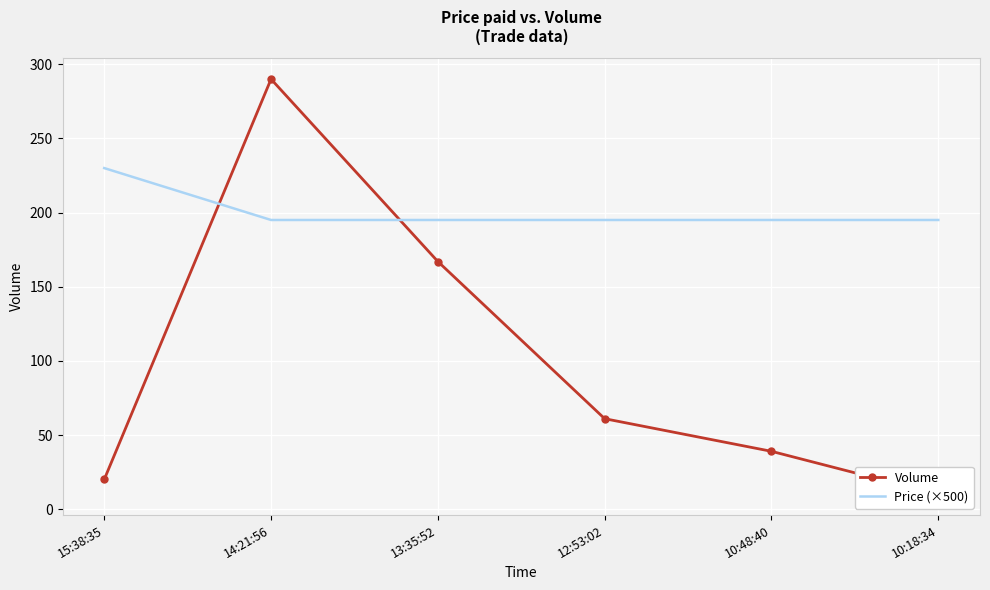

At which category does the chart reach its minimum across all series?

10:18:34